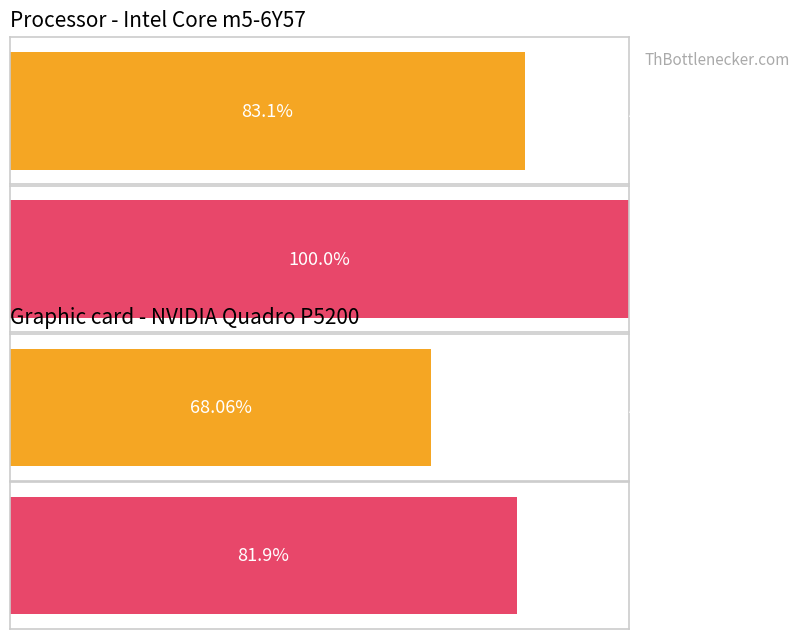

Does the chart contain any negative values?

No